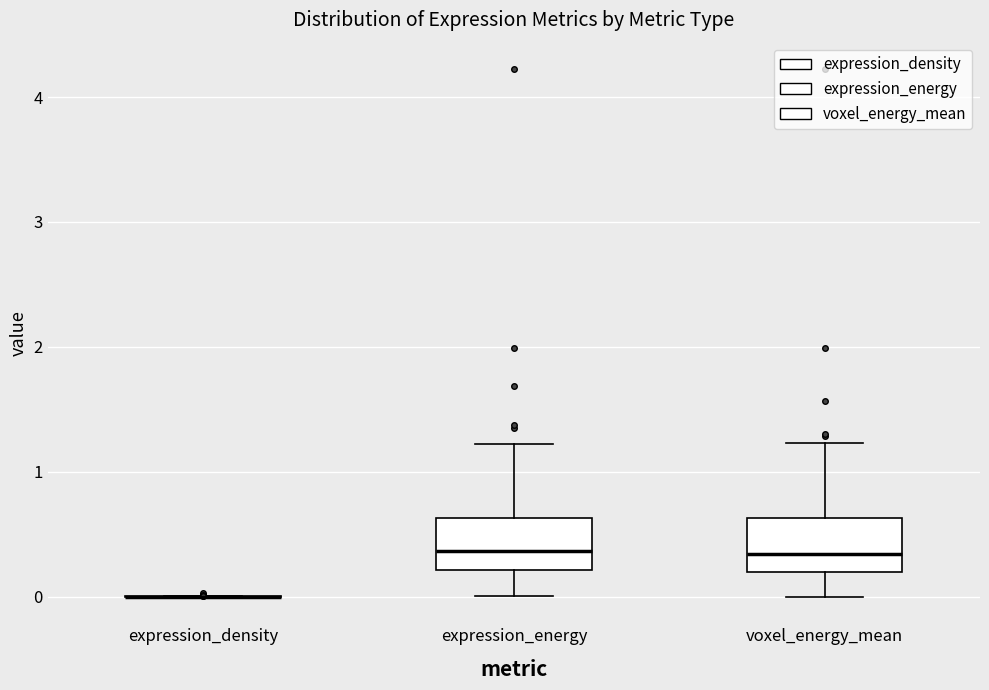

Reading left to right, transcribe this box plot: for each box, give where its median line is, the range the box spans, and where its two whiskers end, as read against the y-axis. The values are not printed on the chart, so give them approximately, as read against the axis.

expression_density: box collapsed to a line at 0.0, whiskers 0.0 to 0.0
expression_energy: median 0.4, box 0.2 to 0.6, whiskers 0.0 to 1.2
voxel_energy_mean: median 0.3, box 0.2 to 0.6, whiskers 0.0 to 1.2